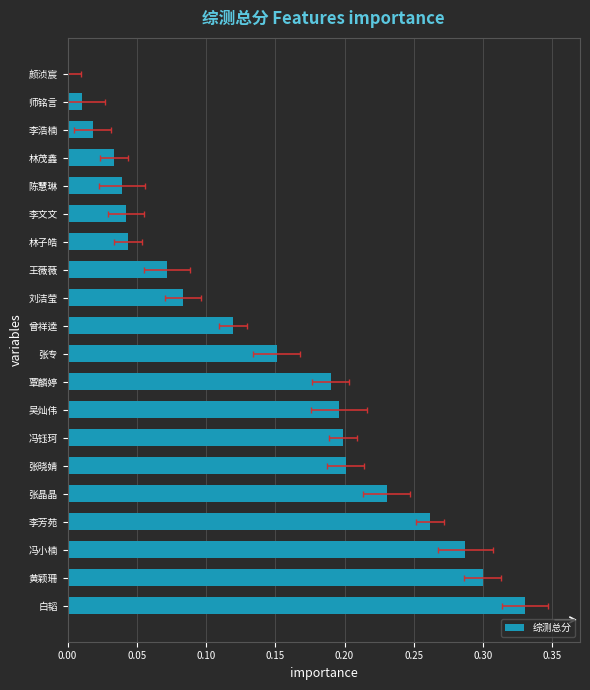

What is the greatest value displayed?

0.3